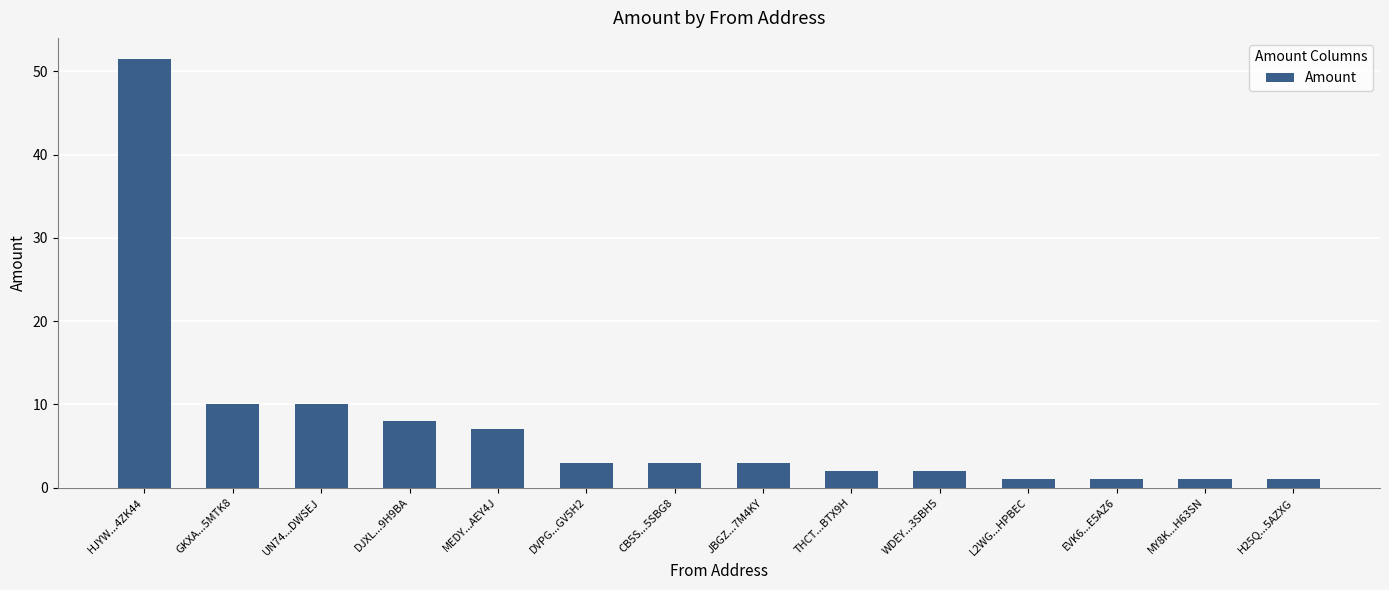

What is the sum of all values?

103.4